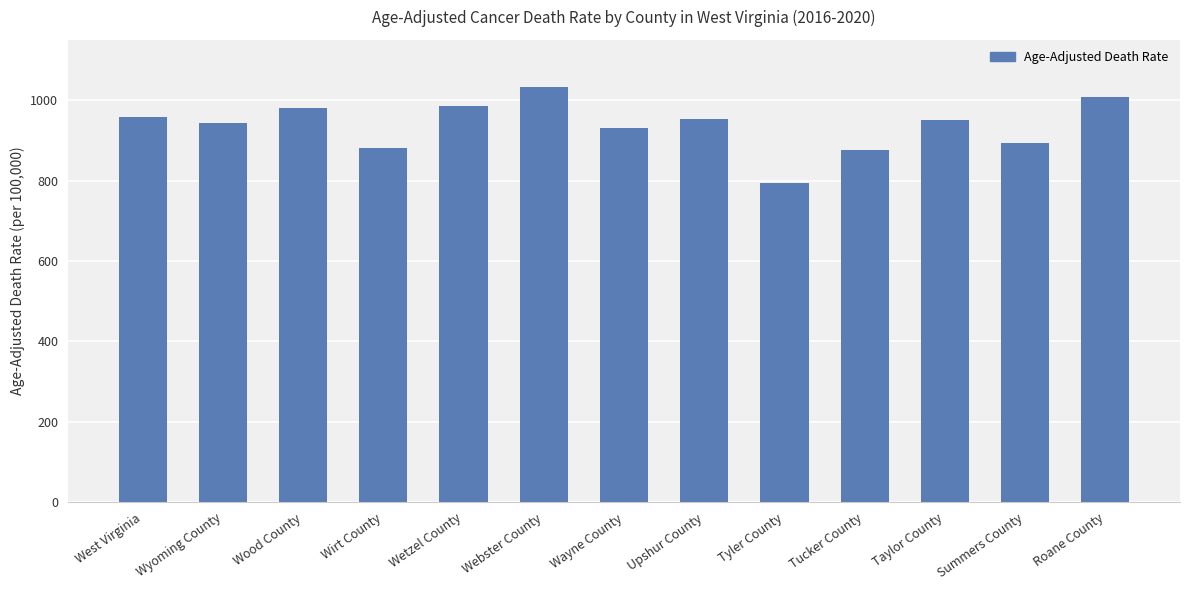

What is the minimum value shown in the chart?

792.8